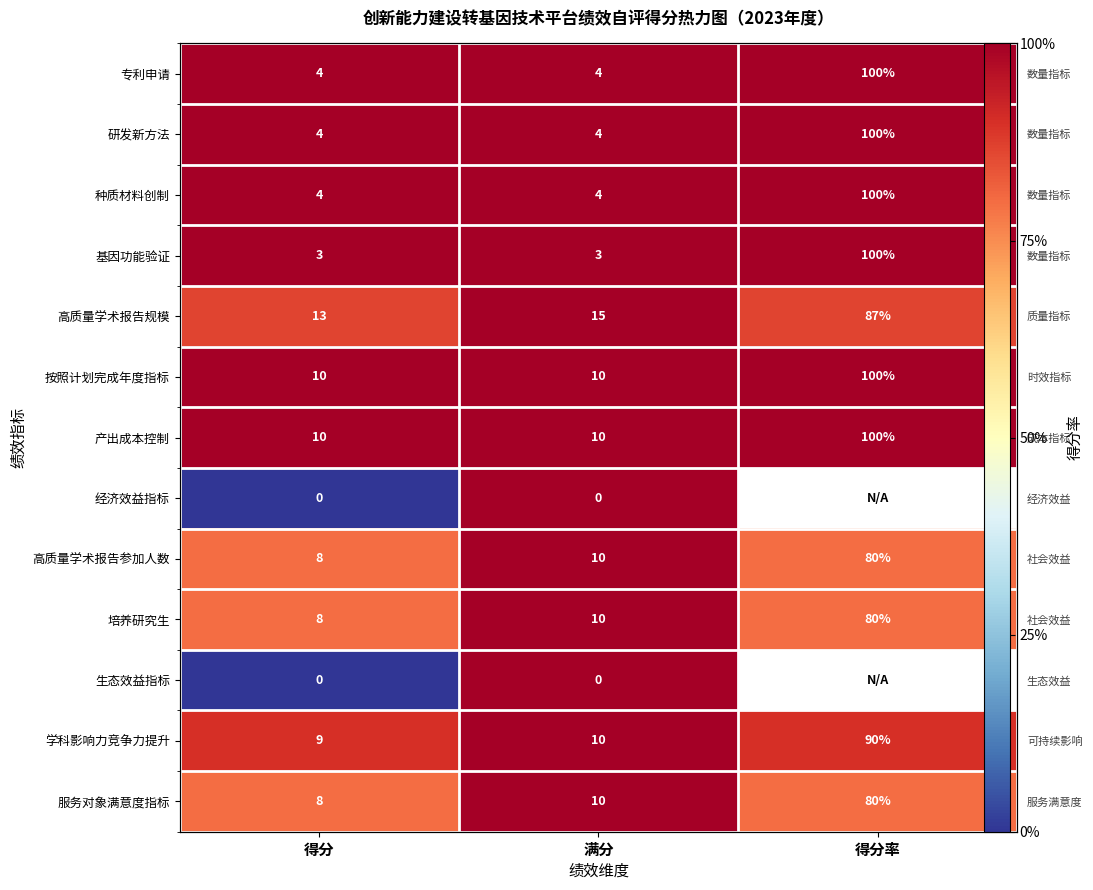

At which label is 基因功能验证 closest to 1?

得分